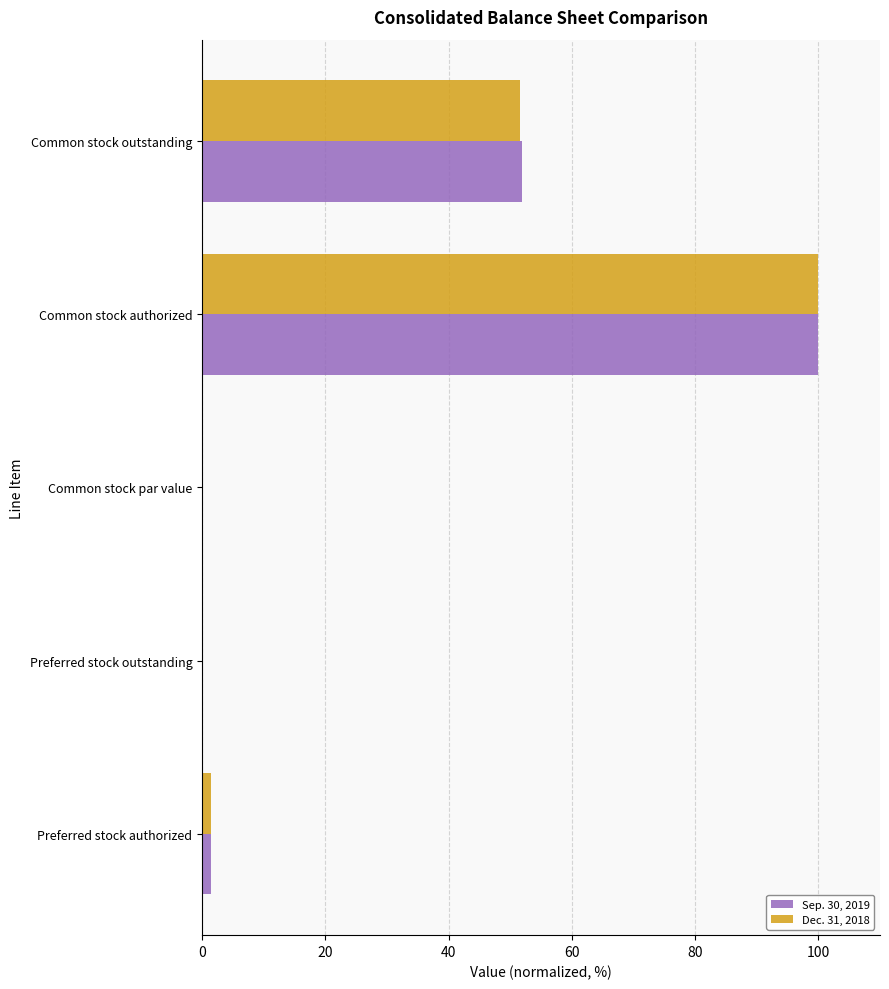

The Dec. 31, 2018 series shows 0.0 at Common stock par value. True or false?

True